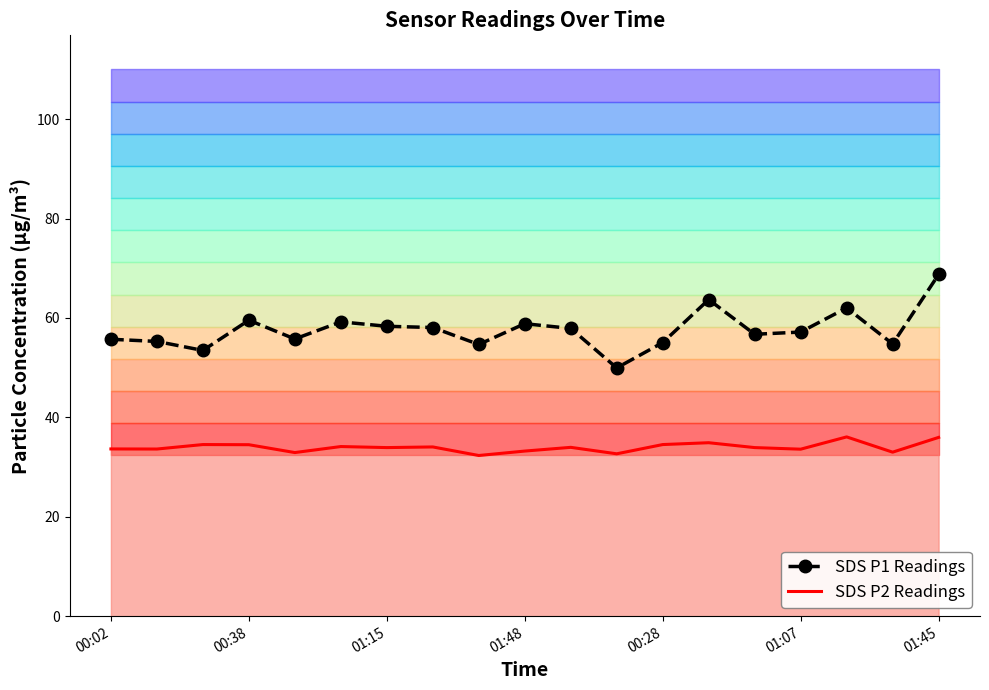

True or false: SDS P1 Readings and SDS P2 Readings cross at least once.

False